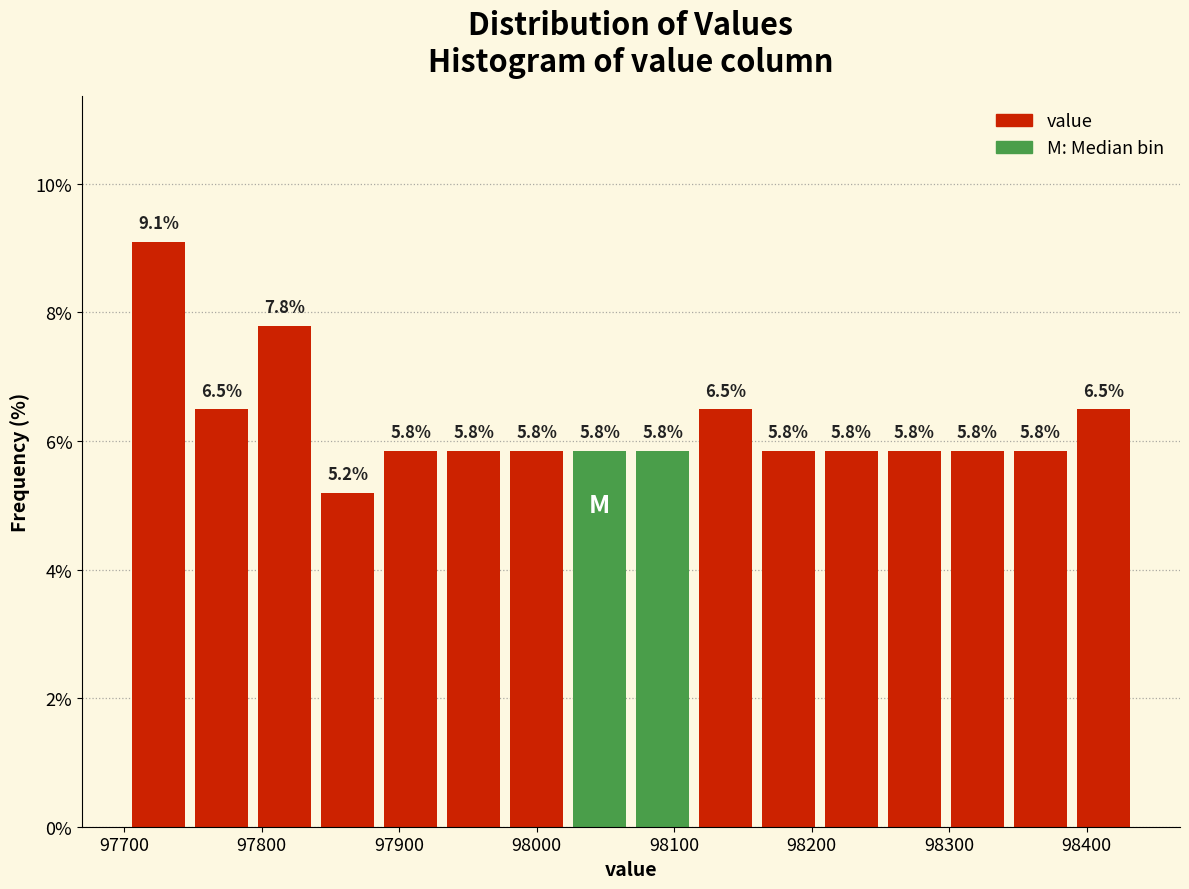

What is the height of the bar covering 98250 to 98300 on the x-axis? The bar edges are not printed on the chart, so give them approximately, as read against the axis.

5.8